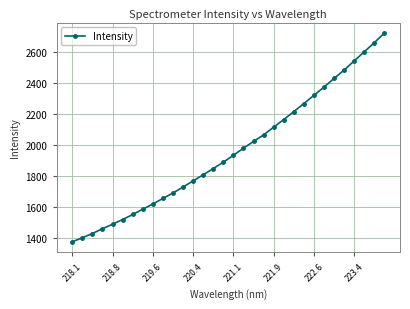

What is the greatest value displayed?

2719.3